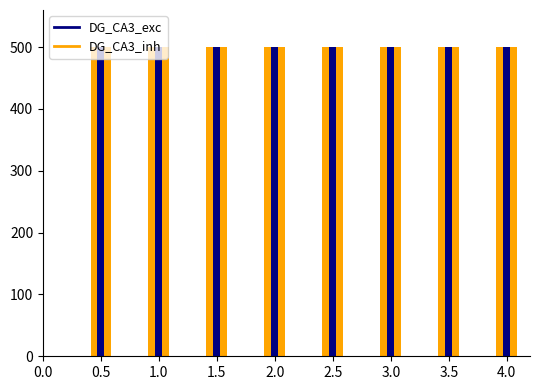

What is the total value across all series at 2.0?

1000.0